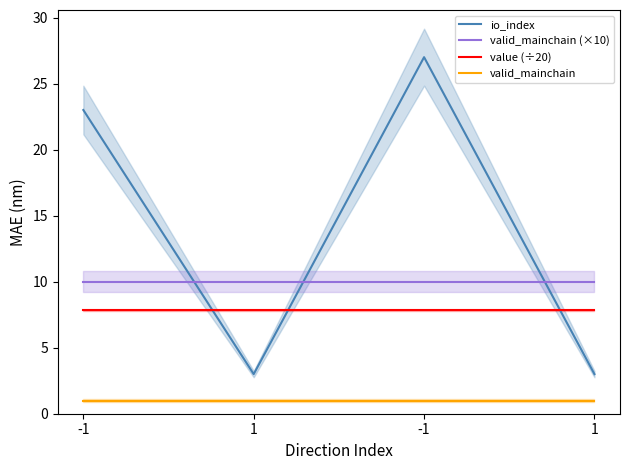

At how many categories does at least one series exceed 12?

2